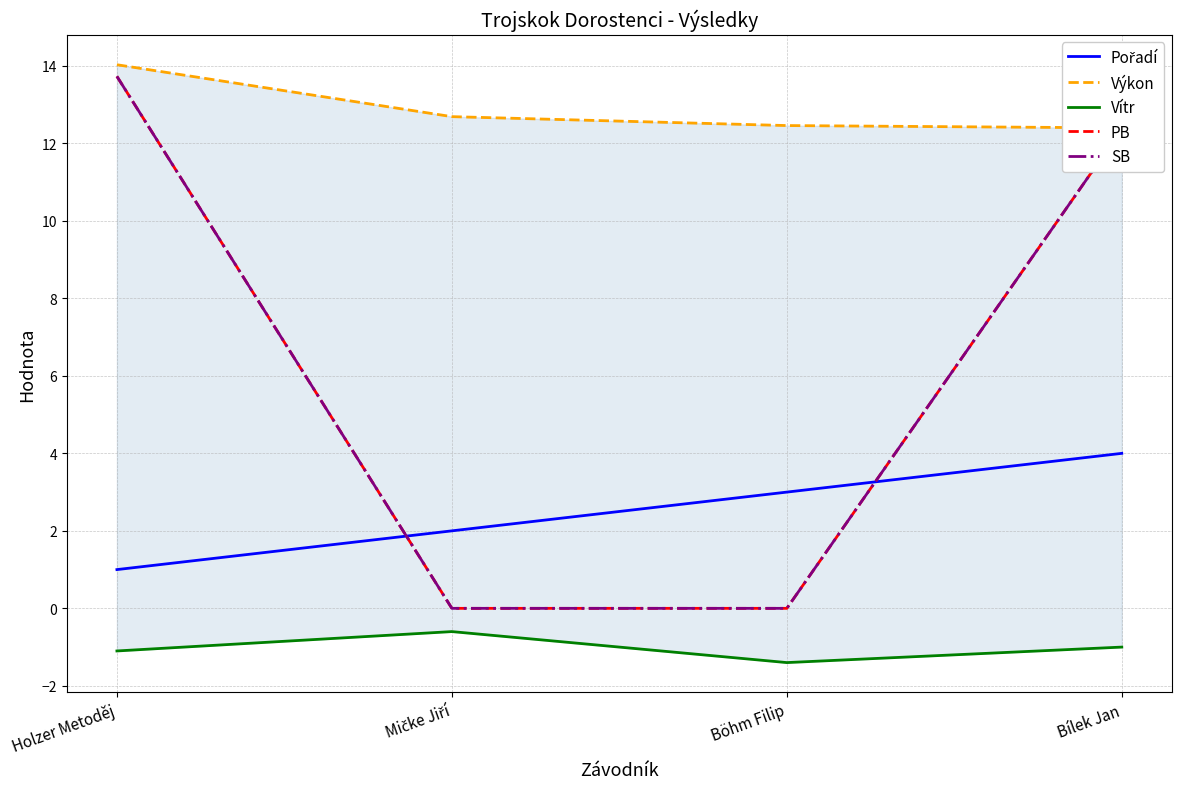

What is the sum of all Vítr values?

-4.1